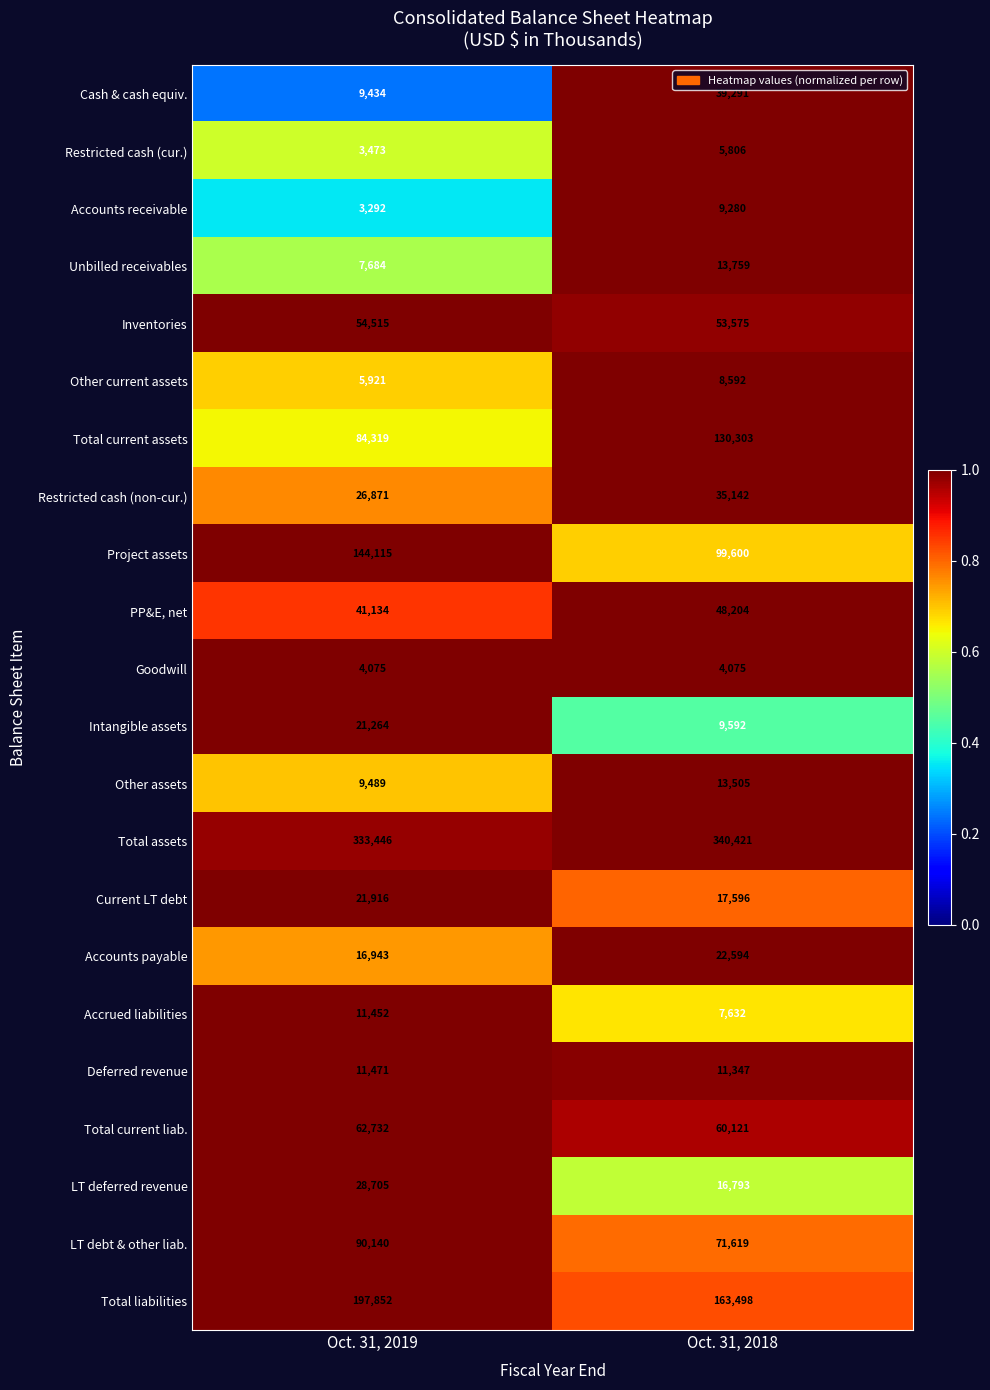

Rank the series by their maximum value, from lowest to highest.

Goodwill, Restricted cash (cur.), Other current assets, Accounts receivable, Accrued liabilities, Deferred revenue, Other assets, Unbilled receivables, Intangible assets, Current LT debt, Accounts payable, LT deferred revenue, Restricted cash (non-cur.), Cash & cash equiv., PP&E, net, Inventories, Total current liab., LT debt & other liab., Total current assets, Project assets, Total liabilities, Total assets